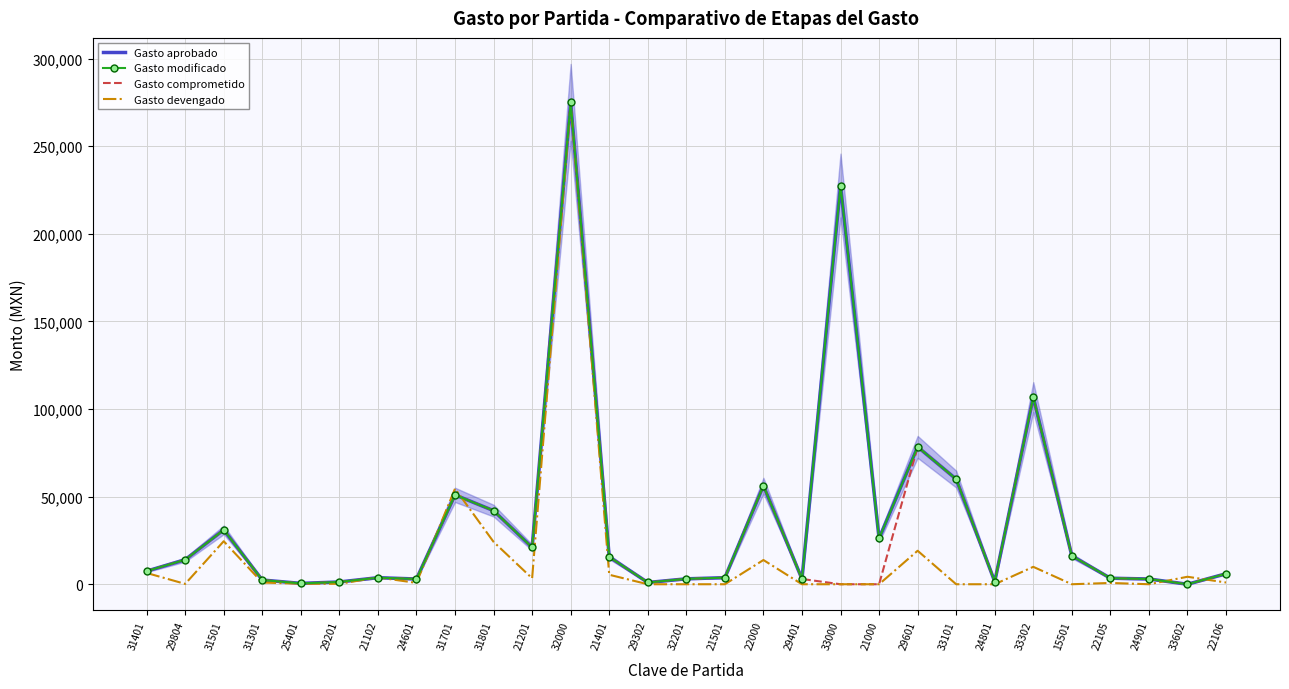

What is the value of the Gasto aprobado point at the 16th from the left?

3750.0